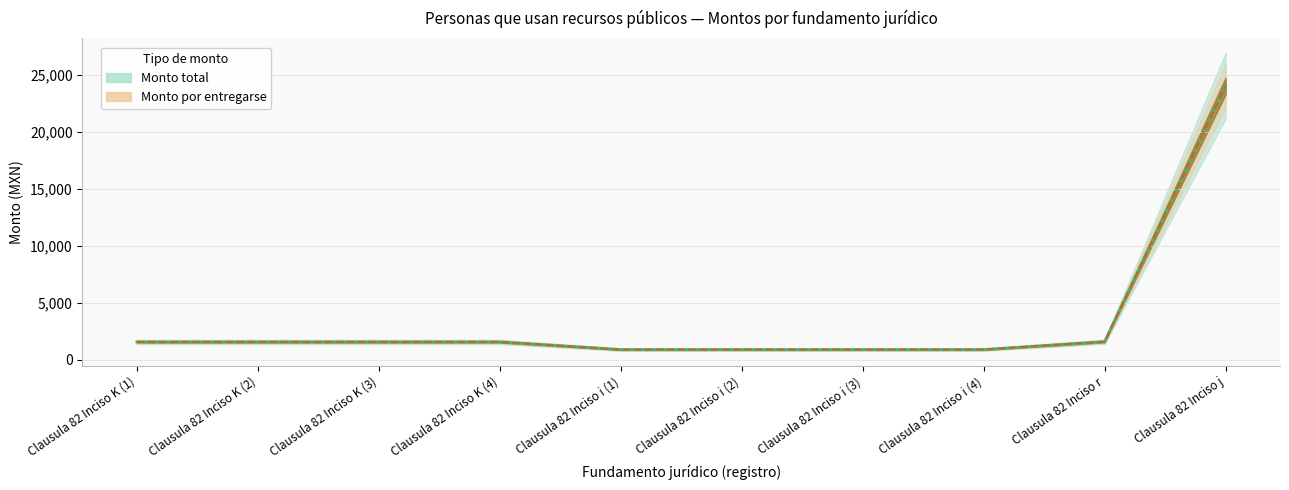

What is the difference between the maximum and minimum values in the Monto por entregarse series?

23090